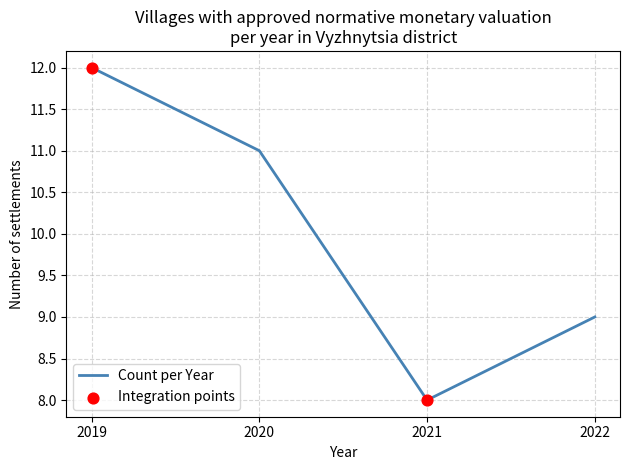

What is the change in value from 2021 to 2022?

+1